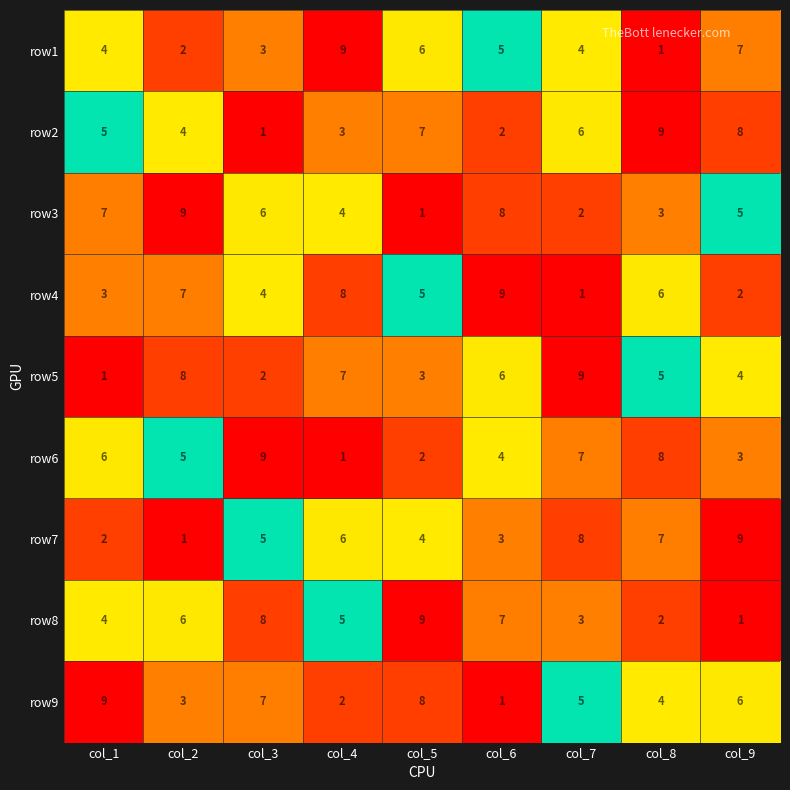

Rank the categories by row7 value from highest to lowest.

col_9, col_7, col_8, col_4, col_3, col_5, col_6, col_1, col_2